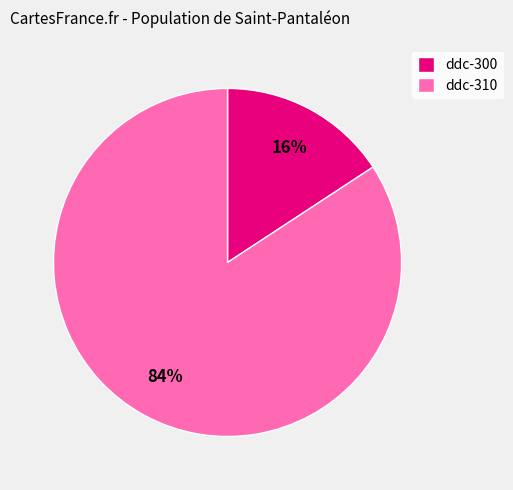

Count the number of slices in the pie.

2